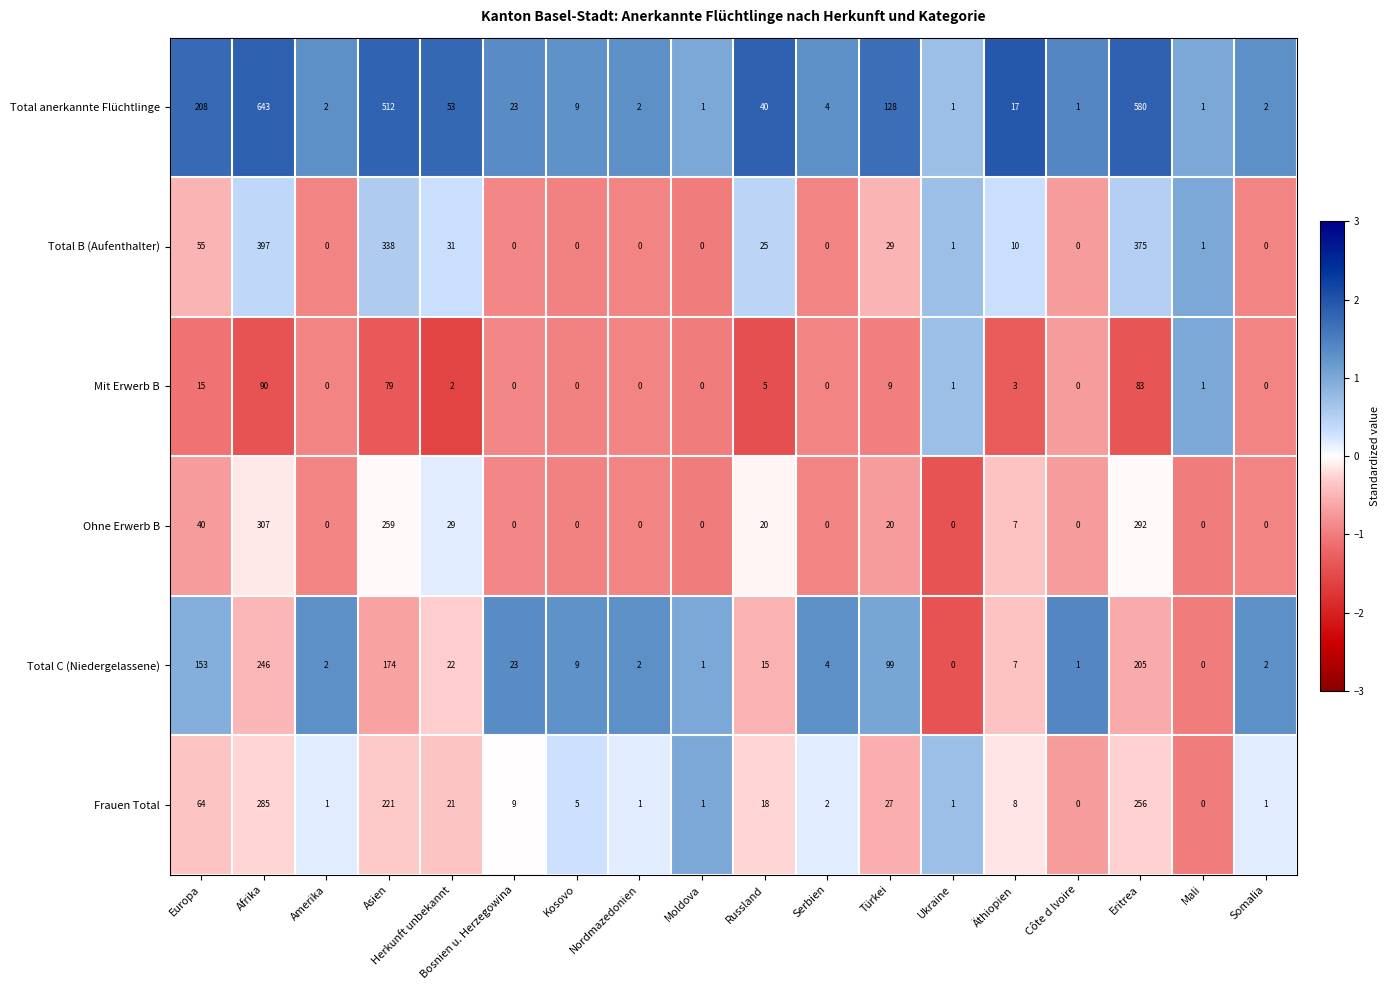

What is the maximum value shown in the chart?

643